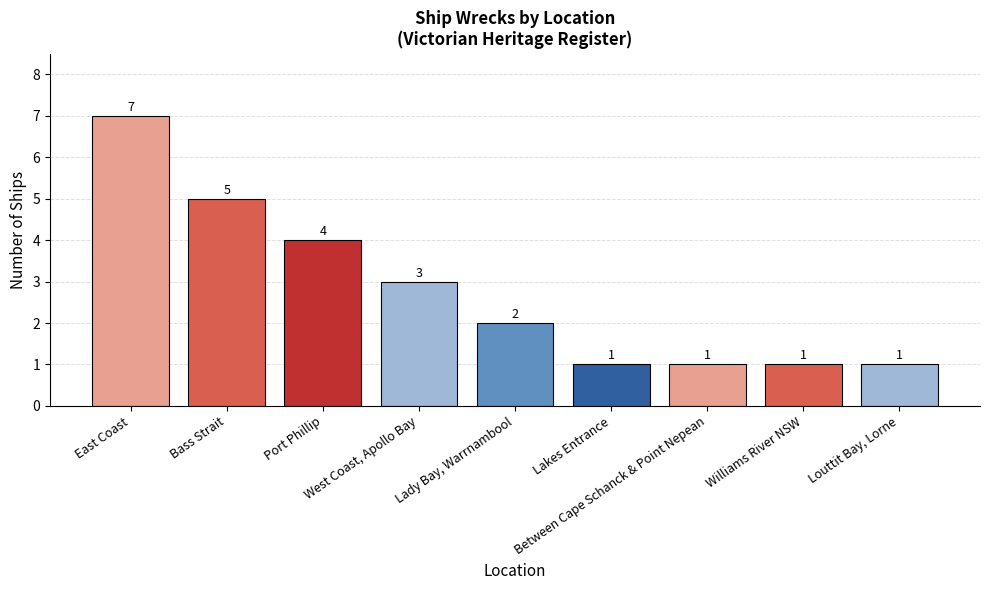

The value at East Coast is 11. True or false?

False